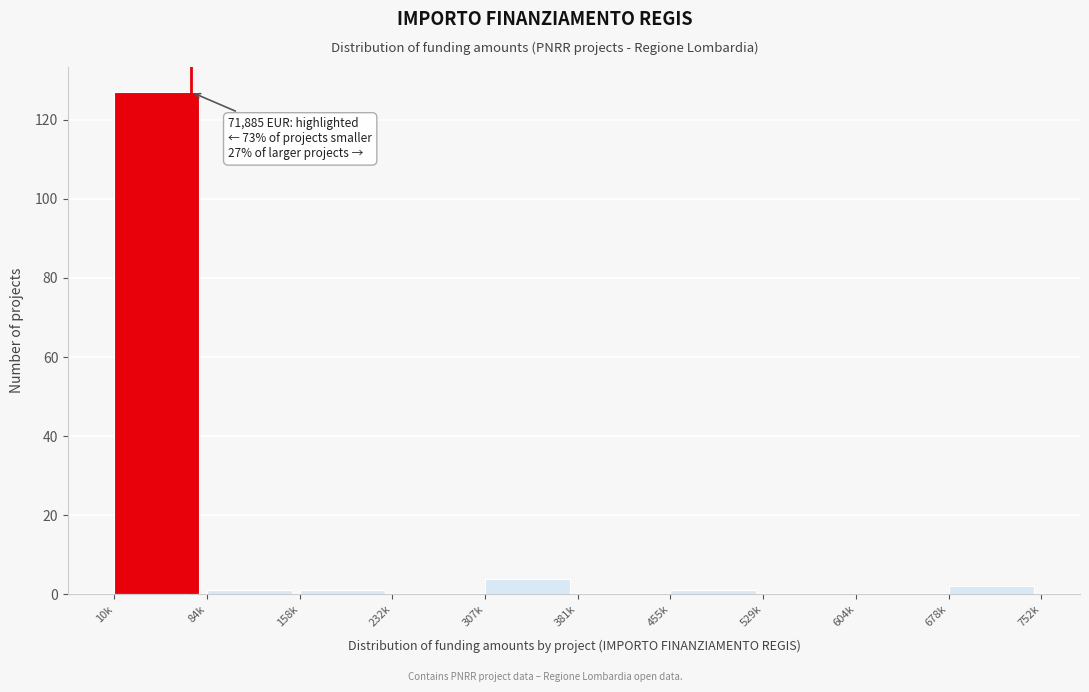

Reading right to left, transcribe all the data shown in this chart.

678k=2	604k=0	529k=0	455k=1	381k=0	307k=4	232k=0	158k=1	84k=1	10k=127